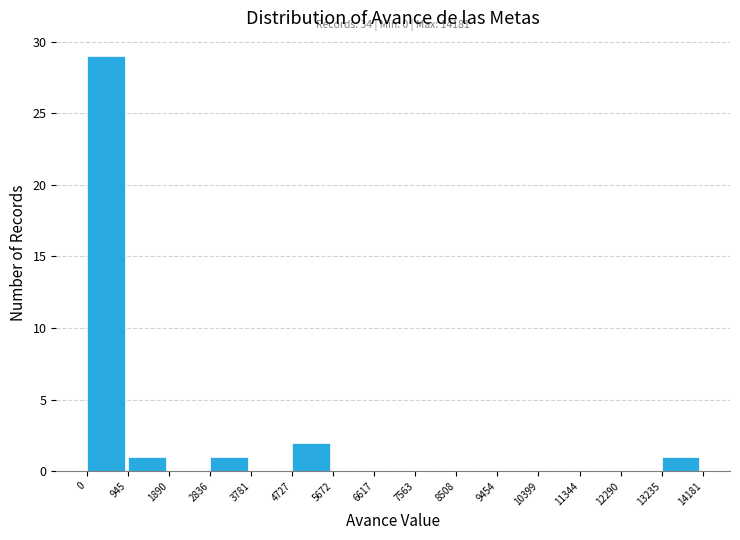

Over which range of the x-axis is the bar tallest?

0 to 945